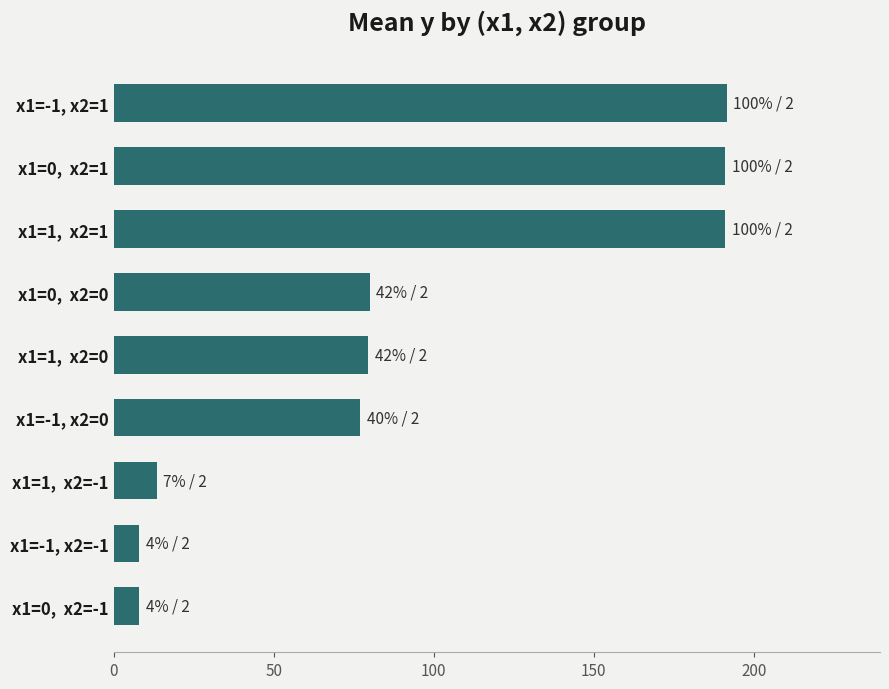

What is the label of the 6th bar from the bottom?

x1=0,  x2=0